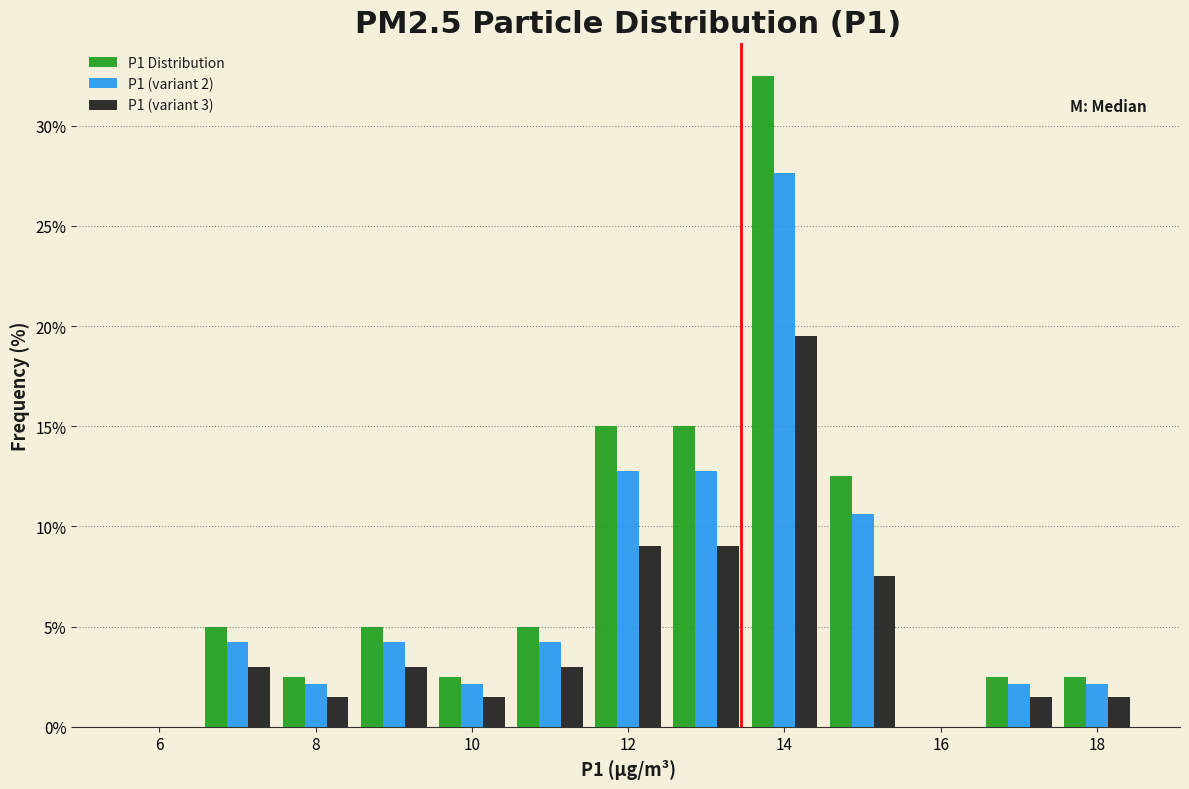

In the P1 (variant 3) series, which range on the x-axis has the tallest bar?

13.5 to 14.5